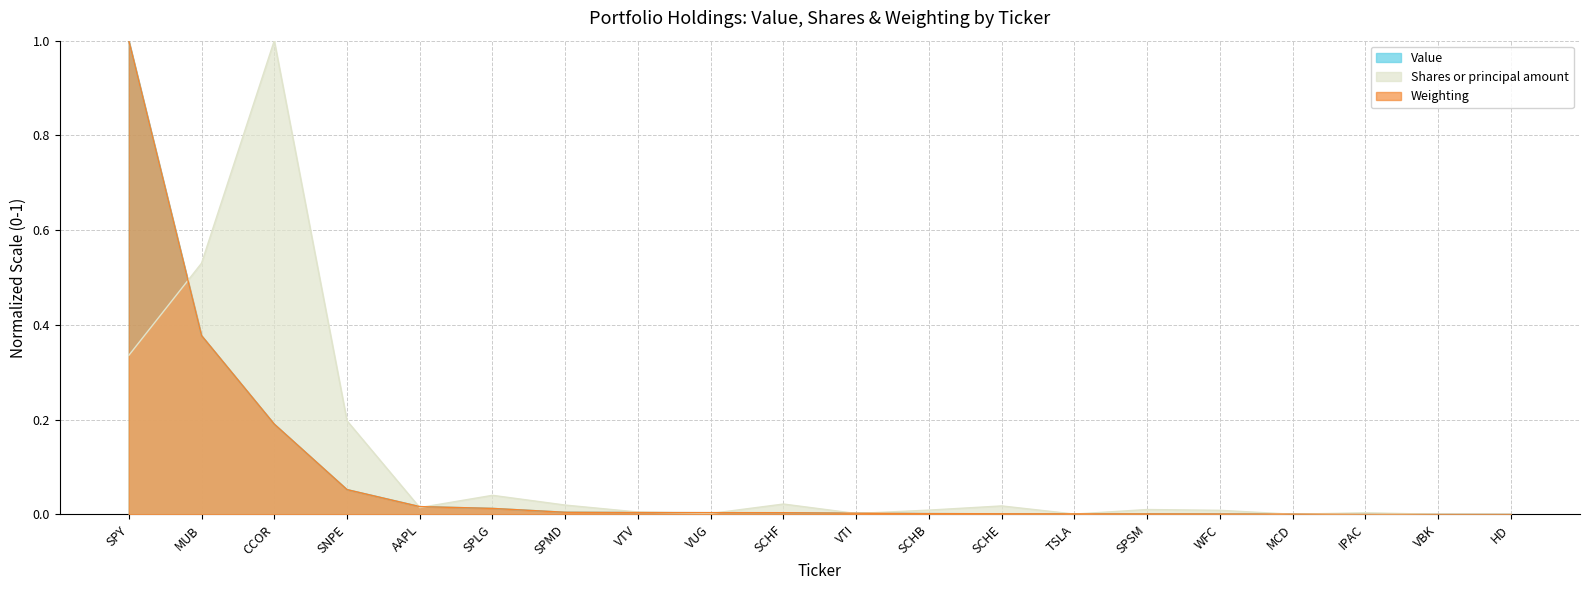

True or false: Weighting and Value intersect in this chart.

False